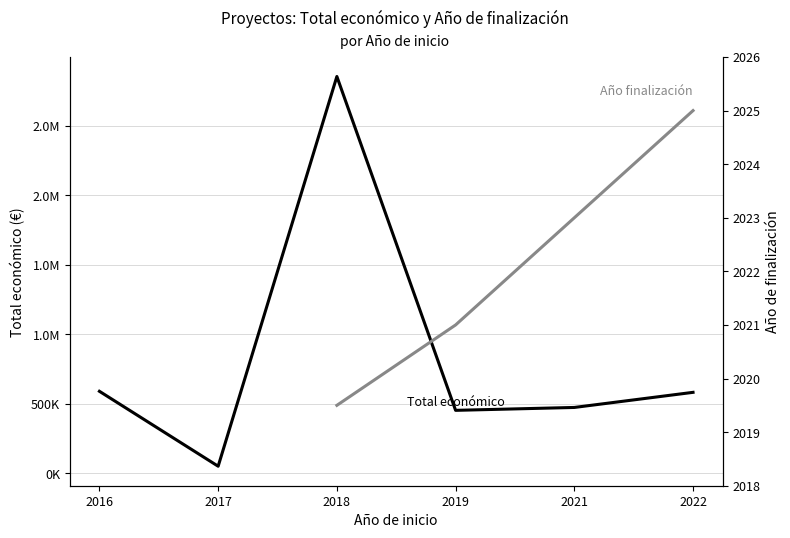

At which label does Total económico first exceed 581600?

2016